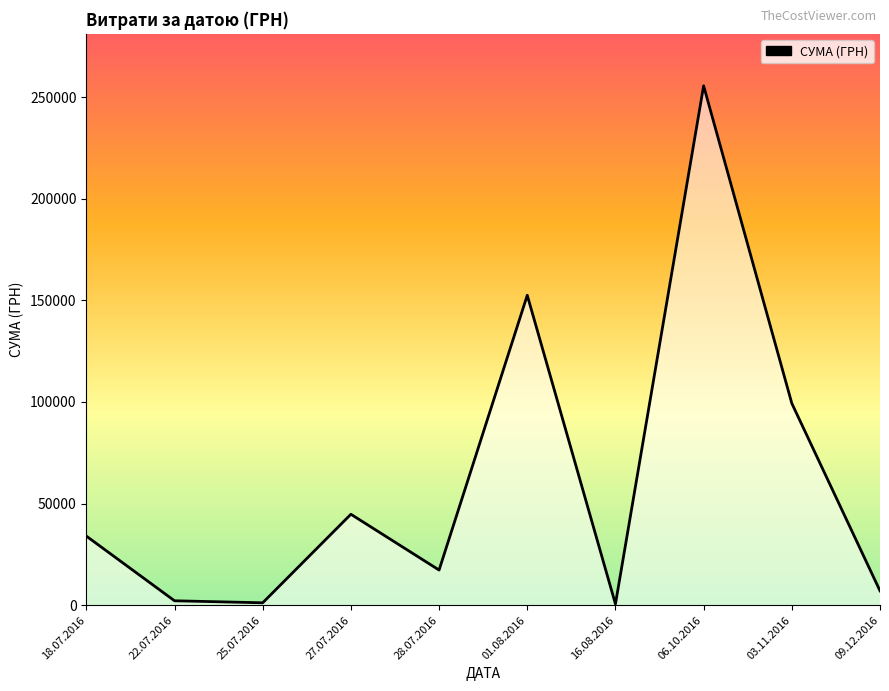

At which category does the chart reach its peak across all series?

06.10.2016